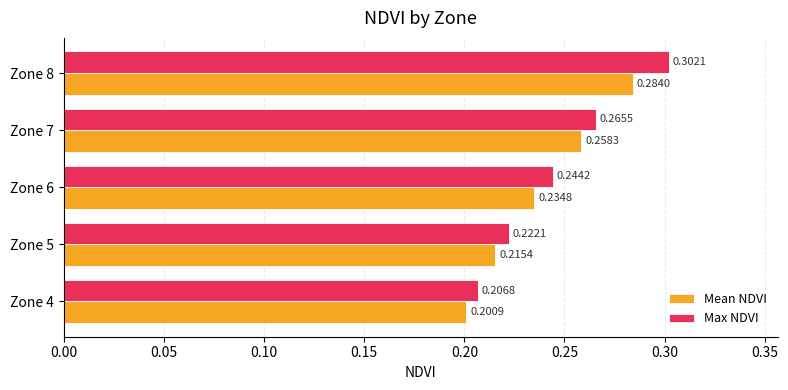

What is the sum of the Mean NDVI values at Zone 6 and Zone 5?

0.5